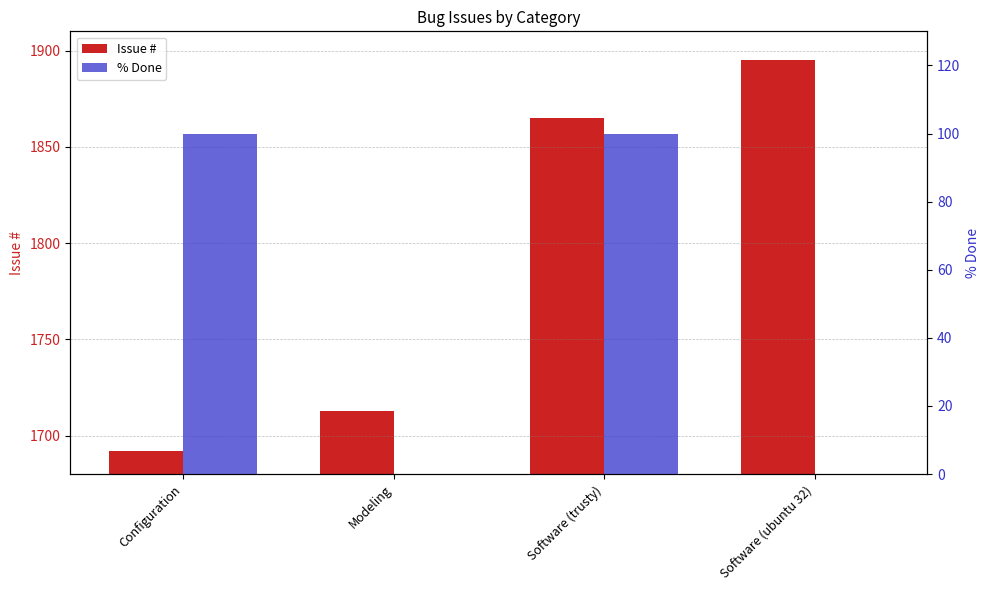

How many categories are shown in the chart?

4